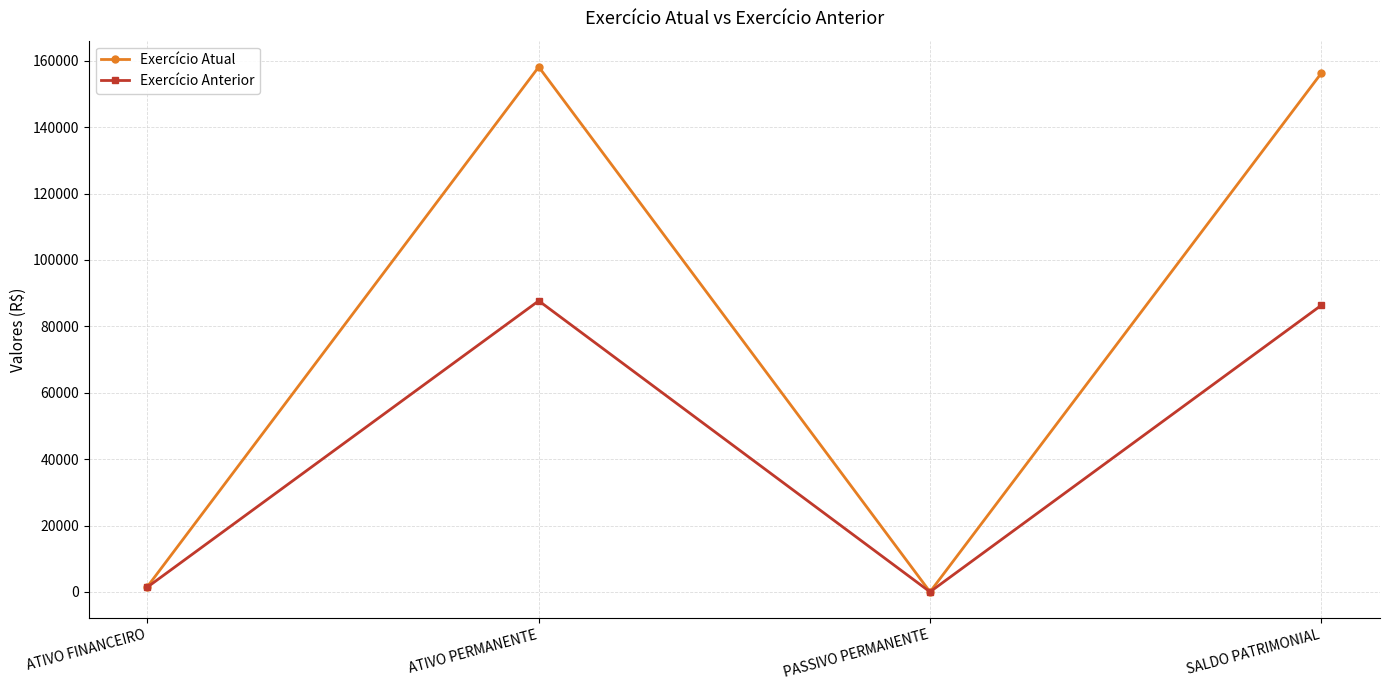

What is the label of the 1st point from the left?

ATIVO FINANCEIRO